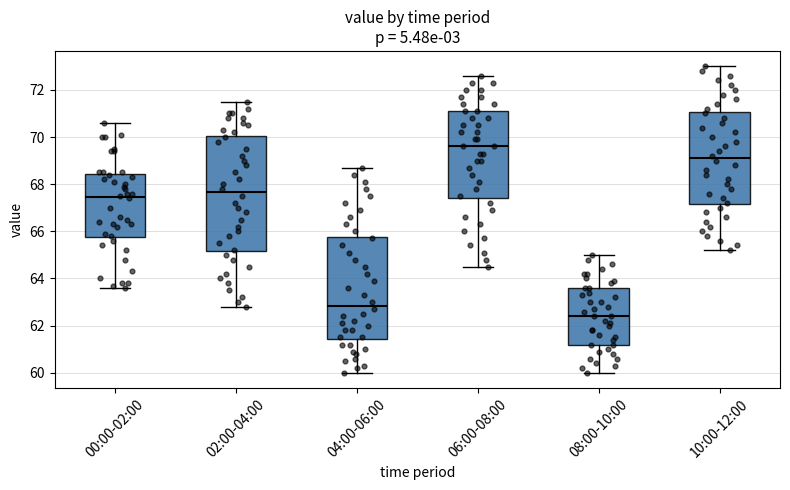

Reading left to right, transcribe this box plot: for each box, give where its median line is, the range the box spans, and where its two whiskers end, as read against the y-axis. The values are not printed on the chart, so give them approximately, as read against the axis.

00:00-02:00: median 67.4, box 65.8 to 68.4, whiskers 63.6 to 70.6
02:00-04:00: median 67.6, box 65.2 to 70.0, whiskers 62.8 to 71.6
04:00-06:00: median 62.8, box 61.4 to 65.8, whiskers 60.0 to 68.8
06:00-08:00: median 69.6, box 67.4 to 71.2, whiskers 64.6 to 72.6
08:00-10:00: median 62.4, box 61.2 to 63.6, whiskers 60.0 to 65.0
10:00-12:00: median 69.2, box 67.2 to 71.0, whiskers 65.2 to 73.0